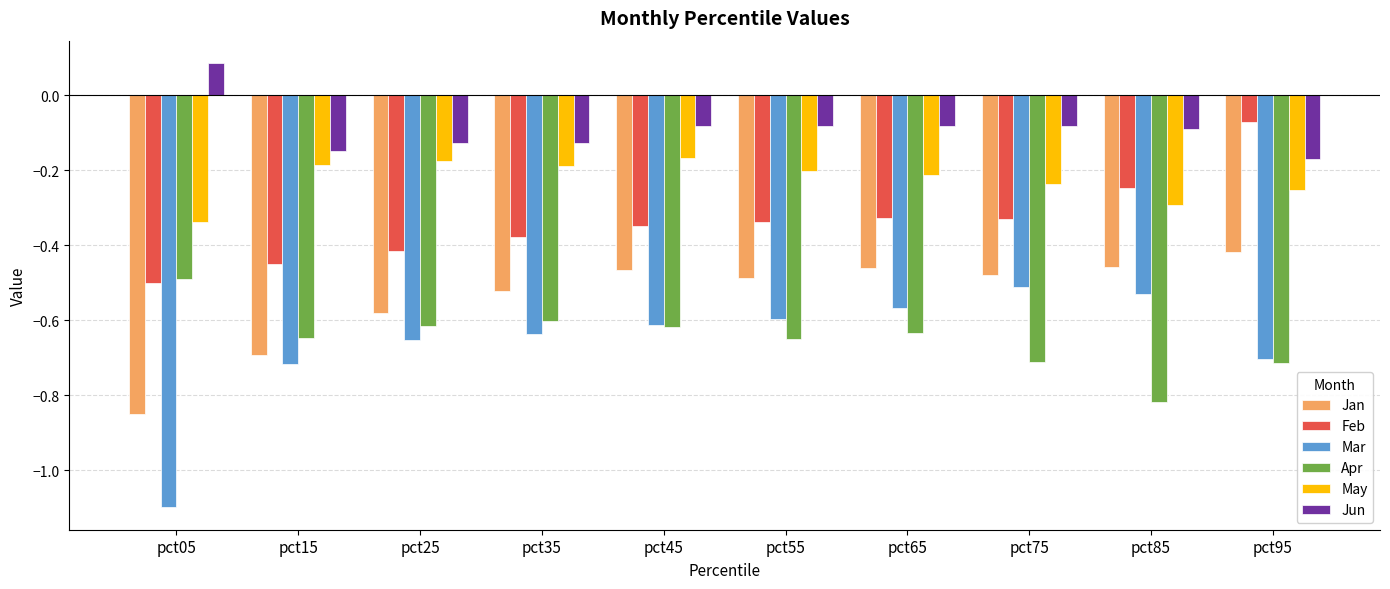

Which series has the largest total across all categories?

Jun